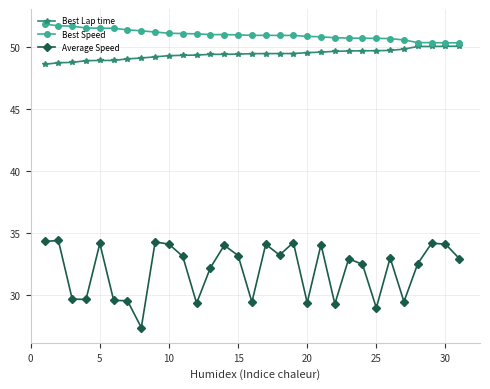

Which series has the largest total across all categories?

Best Speed